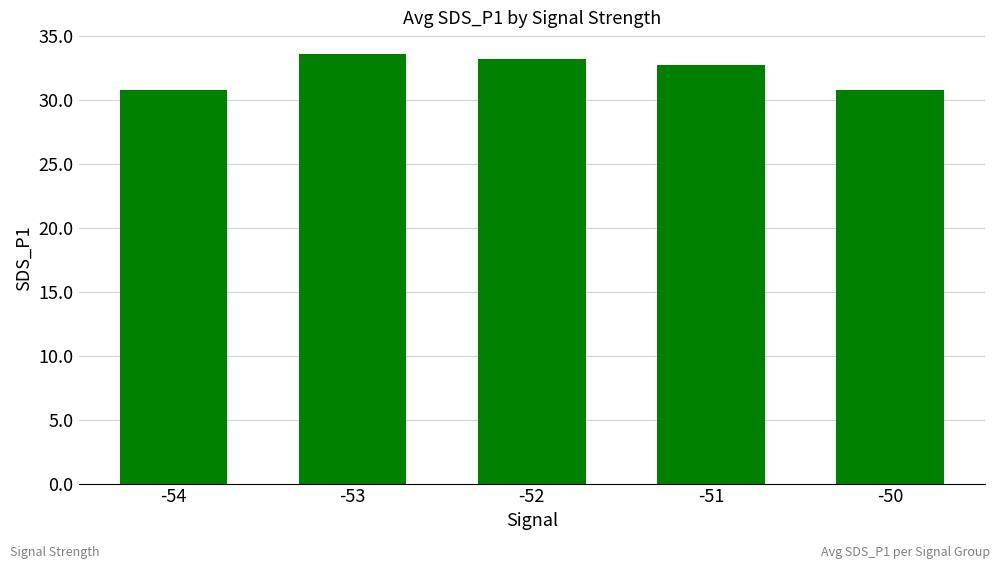

Reading left to right, what are all the values shown in this chart?

-54=30.8	-53=33.6	-52=33.2	-51=32.7	-50=30.8